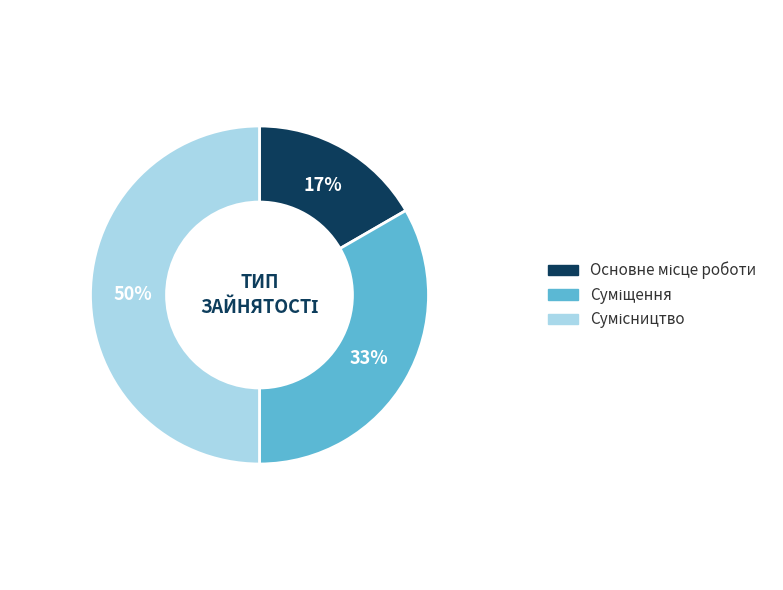

To the nearest percent, what is the average slice percentage?

33%